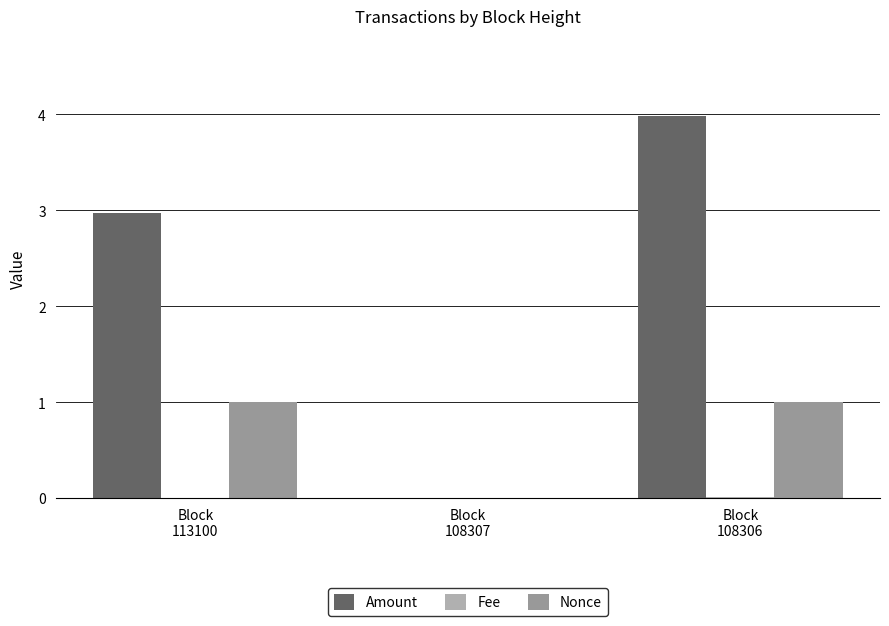

Which series has the widest spread of values?

Amount